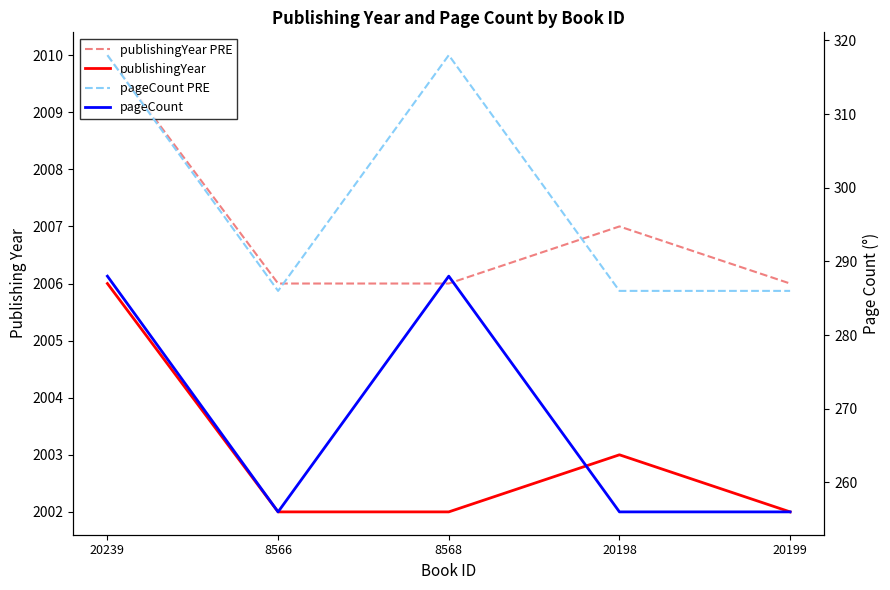

True or false: pageCount PRE has more than 2 points higher than both neighbors.

False